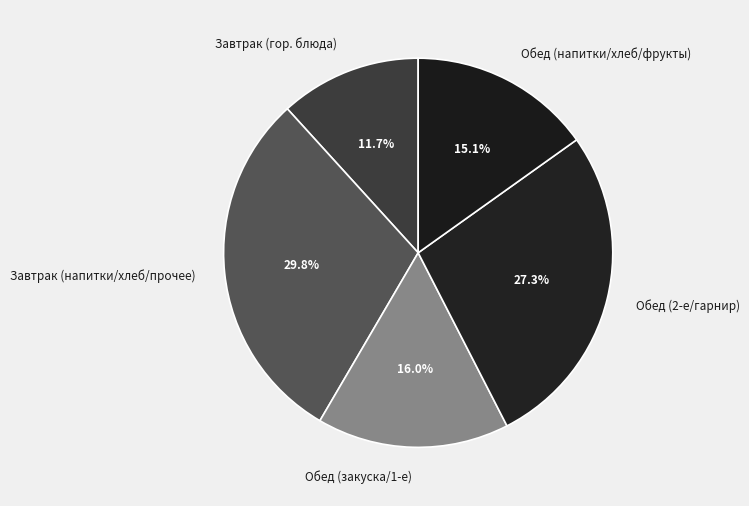

What portion of the pie excludes Обед (напитки/хлеб/фрукты)?

84.9%